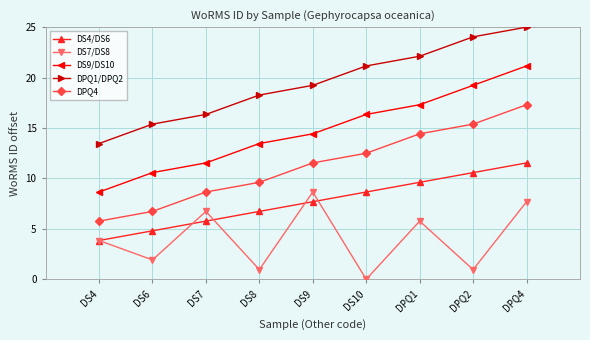

True or false: DPQ4 and DS4/DS6 intersect in this chart.

False